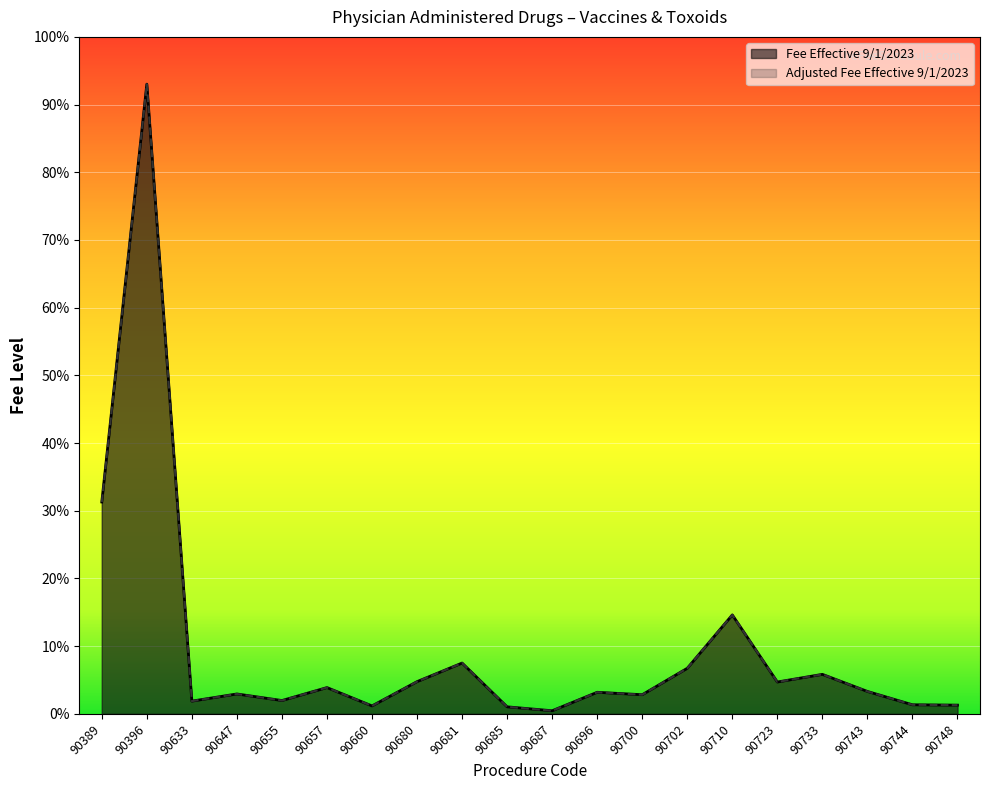

What are all the series names shown in the legend?

Fee Effective 9/1/2023, Adjusted Fee Effective 9/1/2023